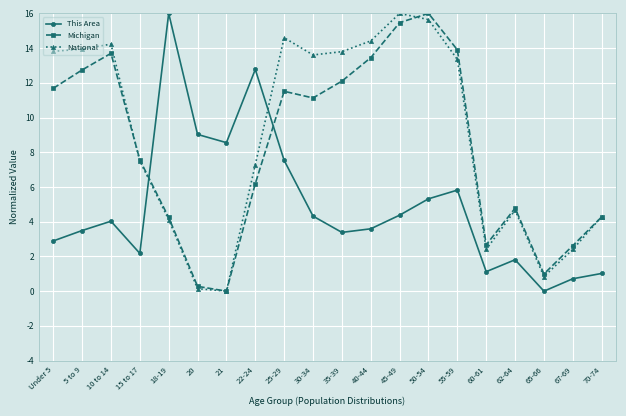

What position from the left is 10 to 14?

3